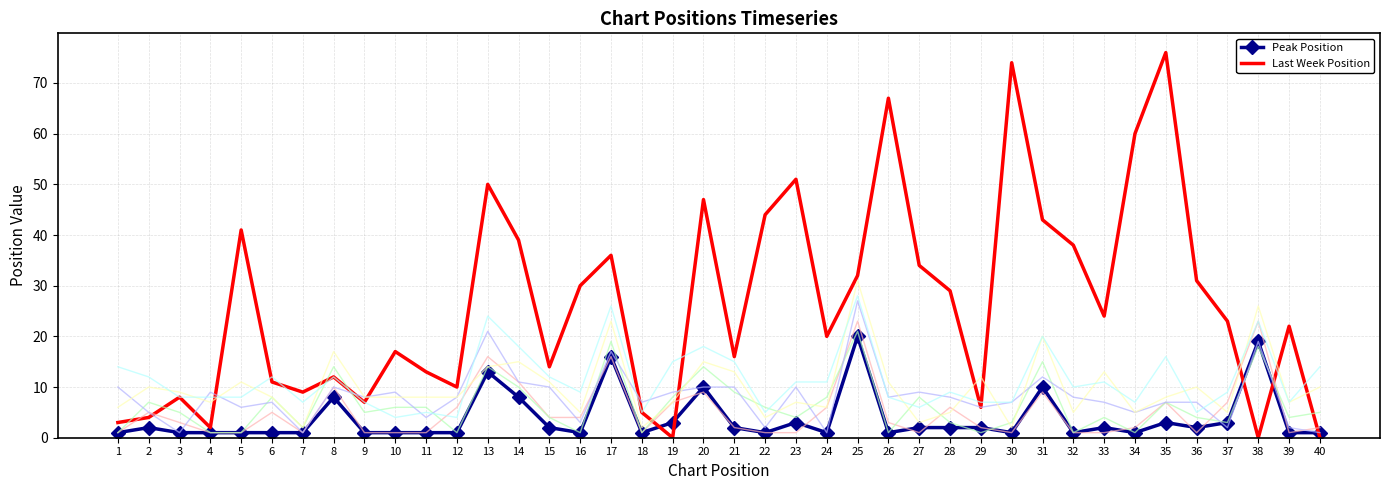

Between 25 and 27, which series saw the biggest shift?

Peak Position